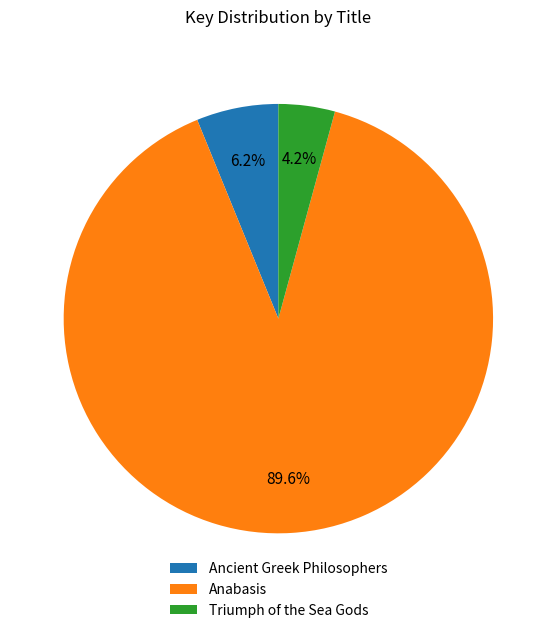

Rank the categories by value from lowest to highest.

Triumph of the Sea Gods, Ancient Greek Philosophers, Anabasis